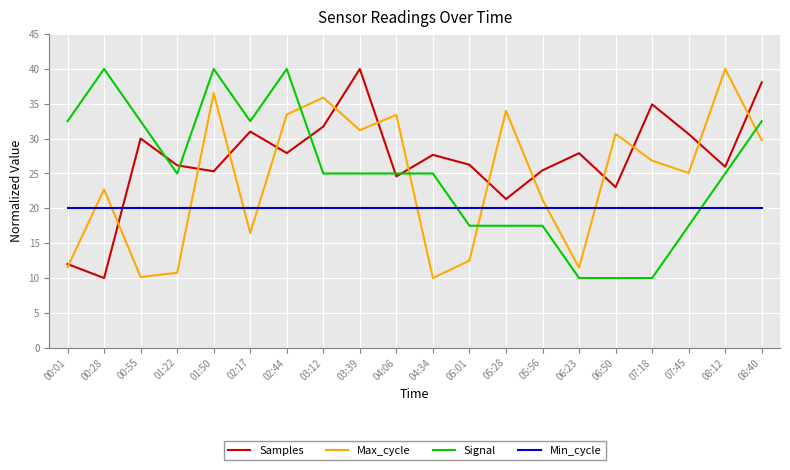

What is the sum of the Max_cycle values at 08:12 and 01:50?

76.5